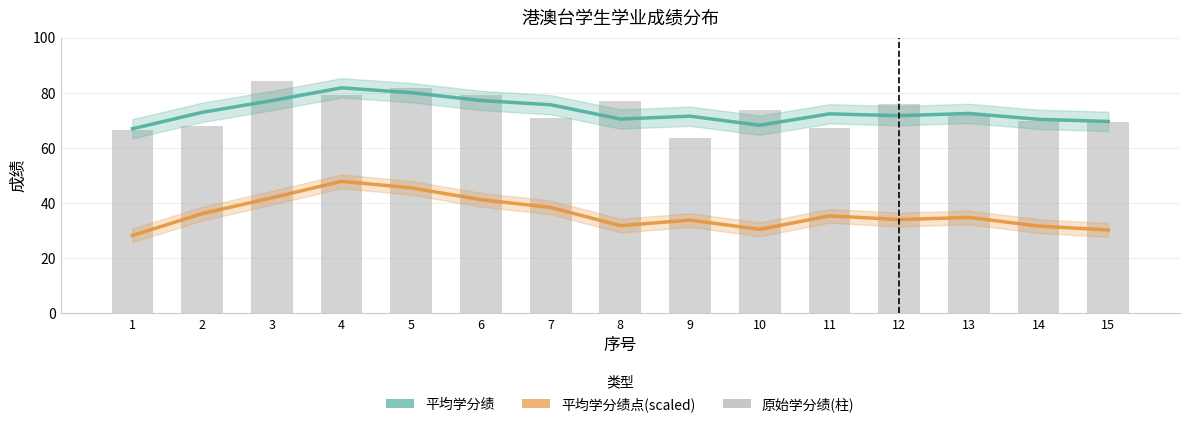

Read the 平均学分绩 value at 9.

71.5